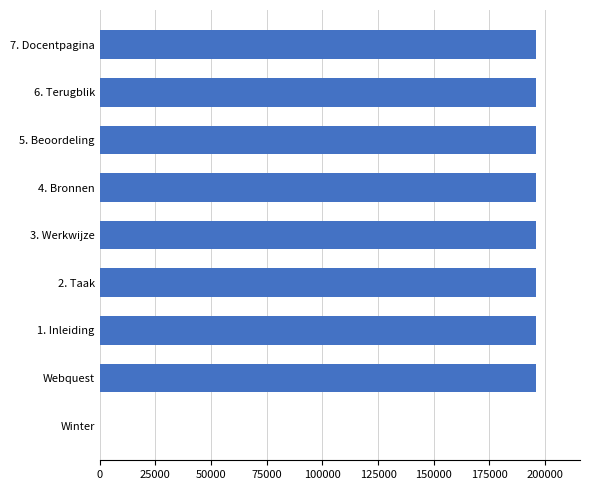

How many series are shown in this chart?

1